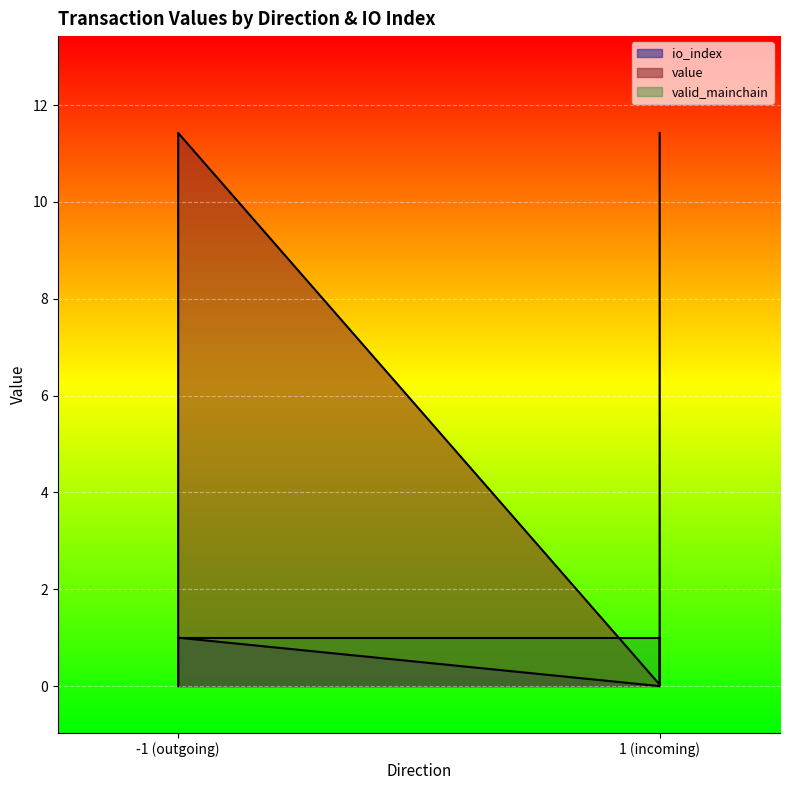

Is the value of value at -1 (outgoing) greater than the value of io_index at 1 (incoming)?

Yes